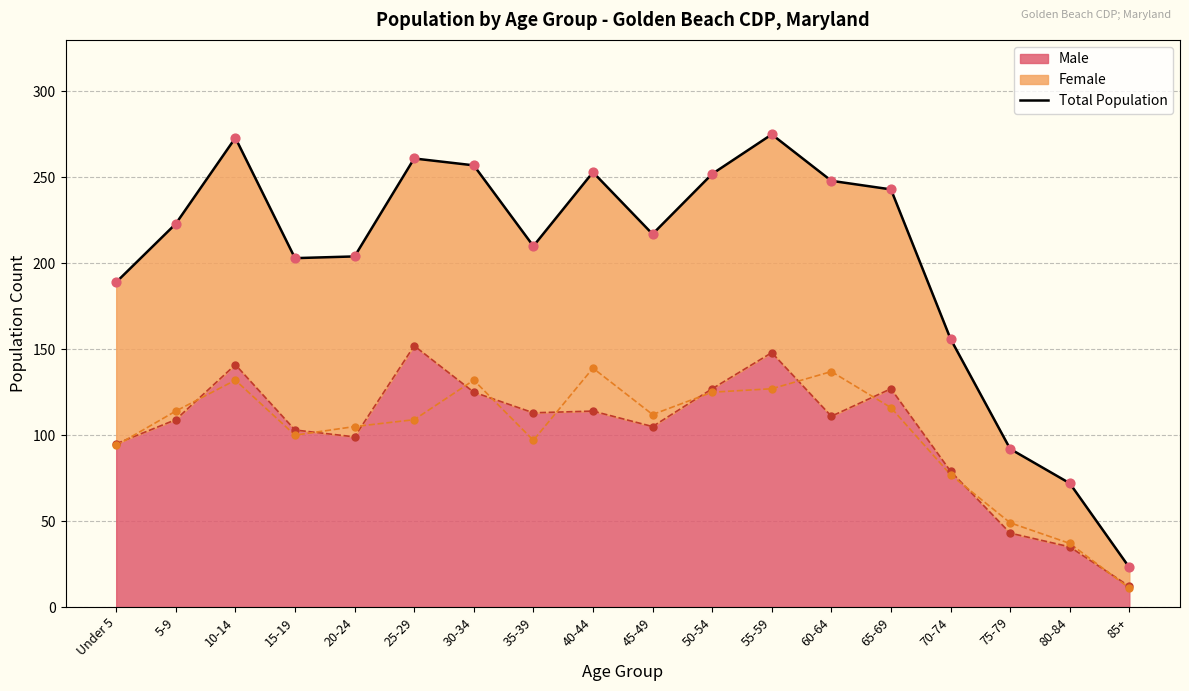

Which category has the lowest value in the Male series?

85+